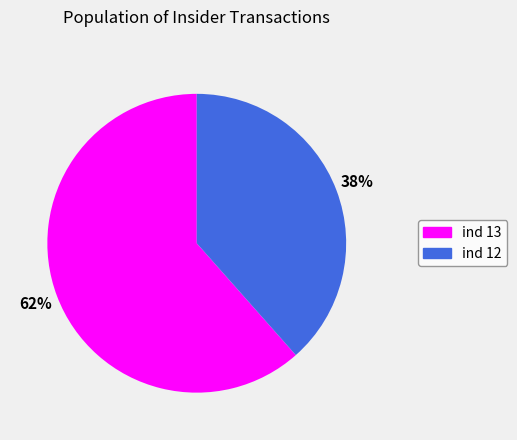

Does any single category account for the majority?

Yes